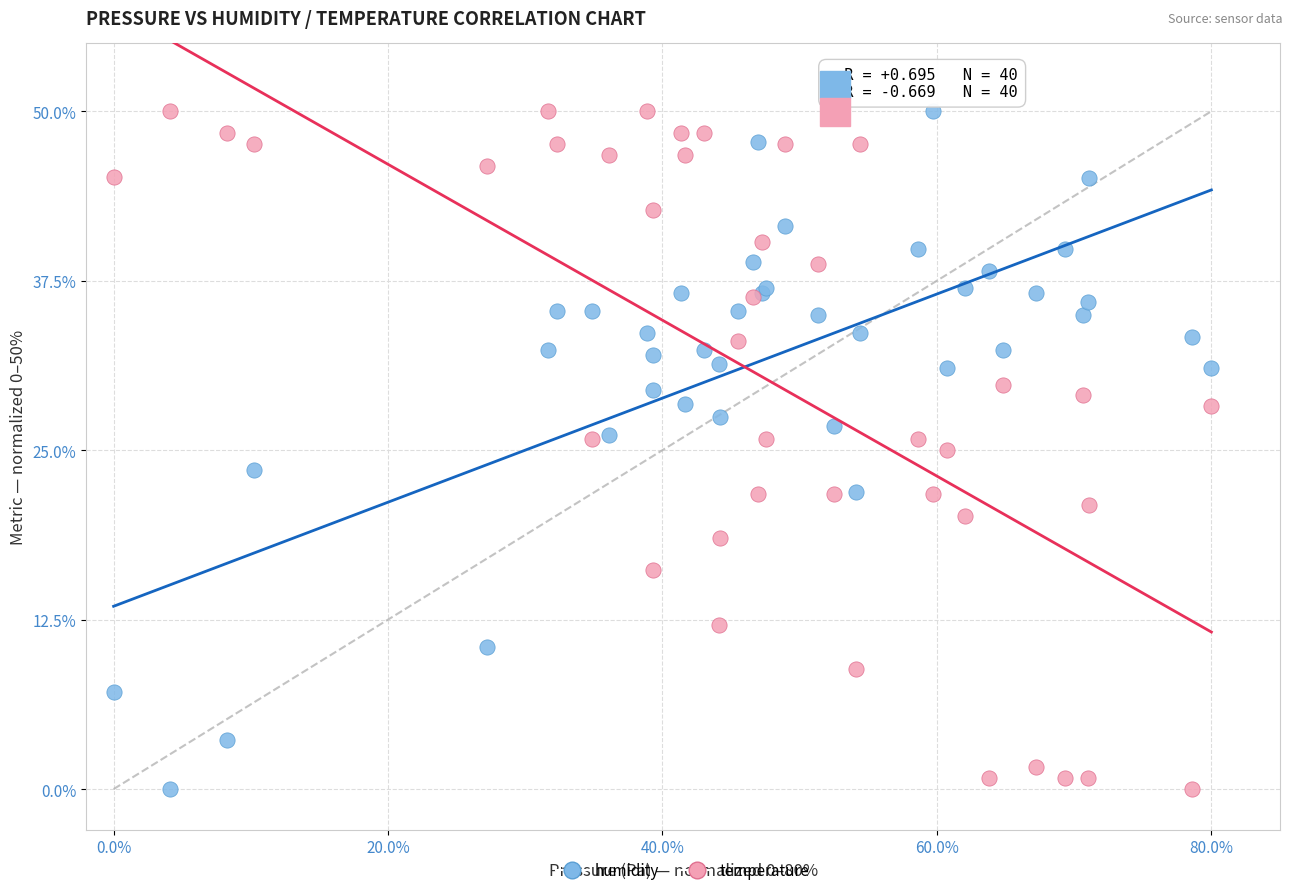

What is the X range (max minus min) for the scatter plot?

80.0